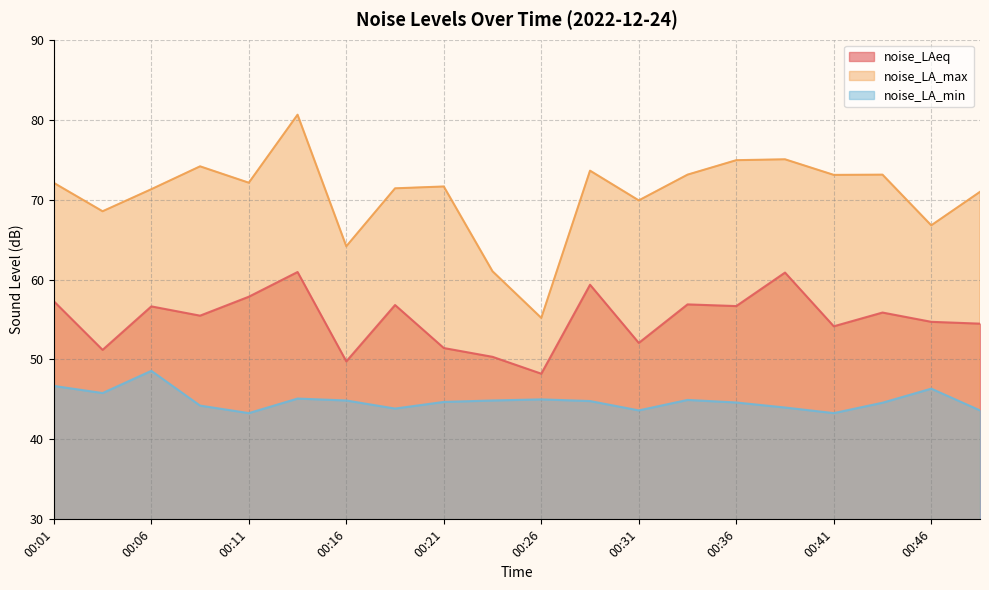

What is the sum of all noise_LA_min values?

896.8